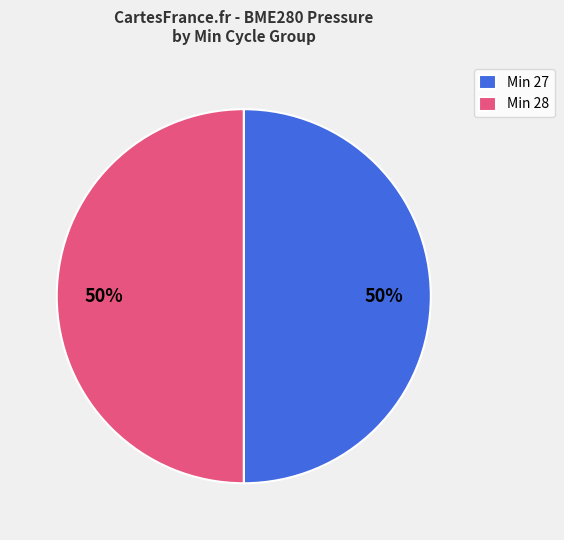

Approximately how many times larger is the value at Min 27 compared to Min 28?

1.0